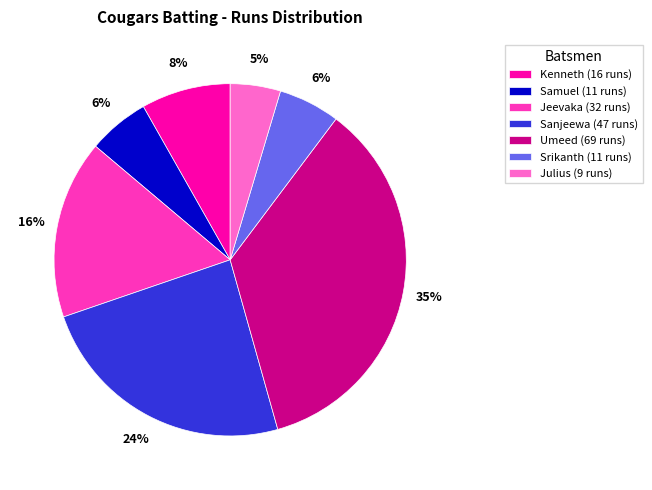

Which slice is the largest?

Umeed (69 runs)